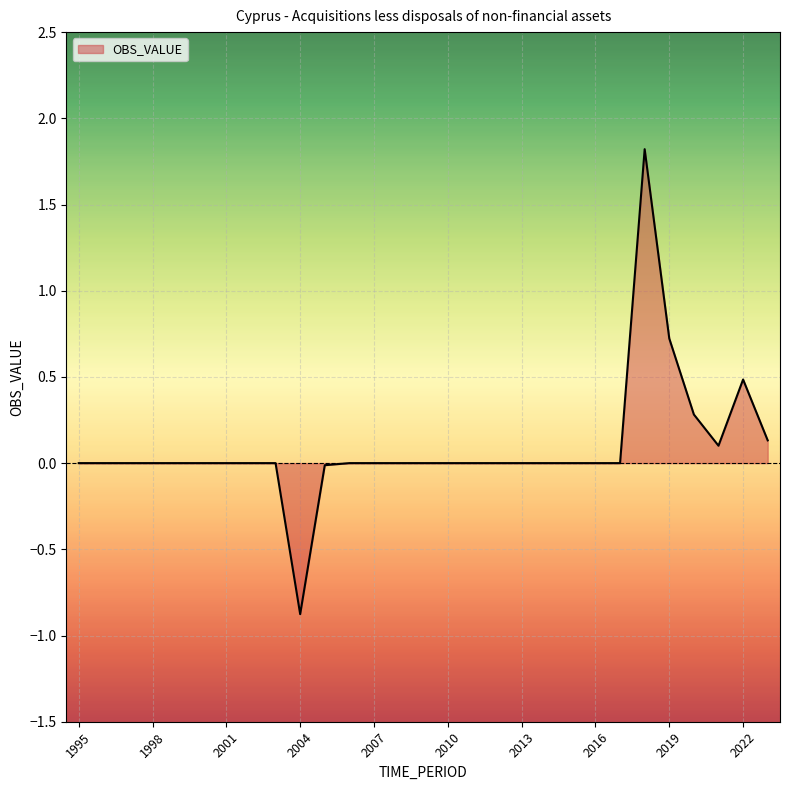

What is the smallest value displayed?

-0.9